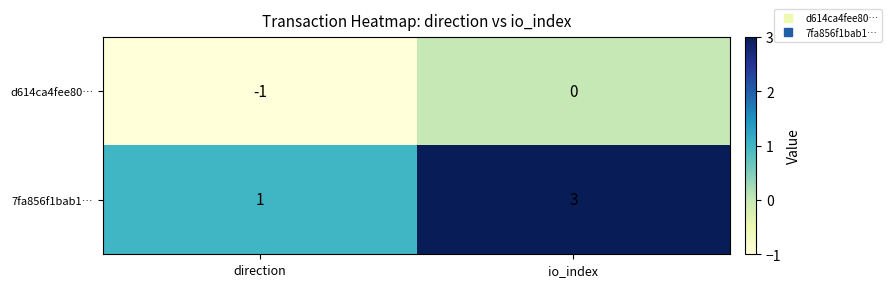

The value of 7fa856f1bab1… at io_index is 3. True or false?

True